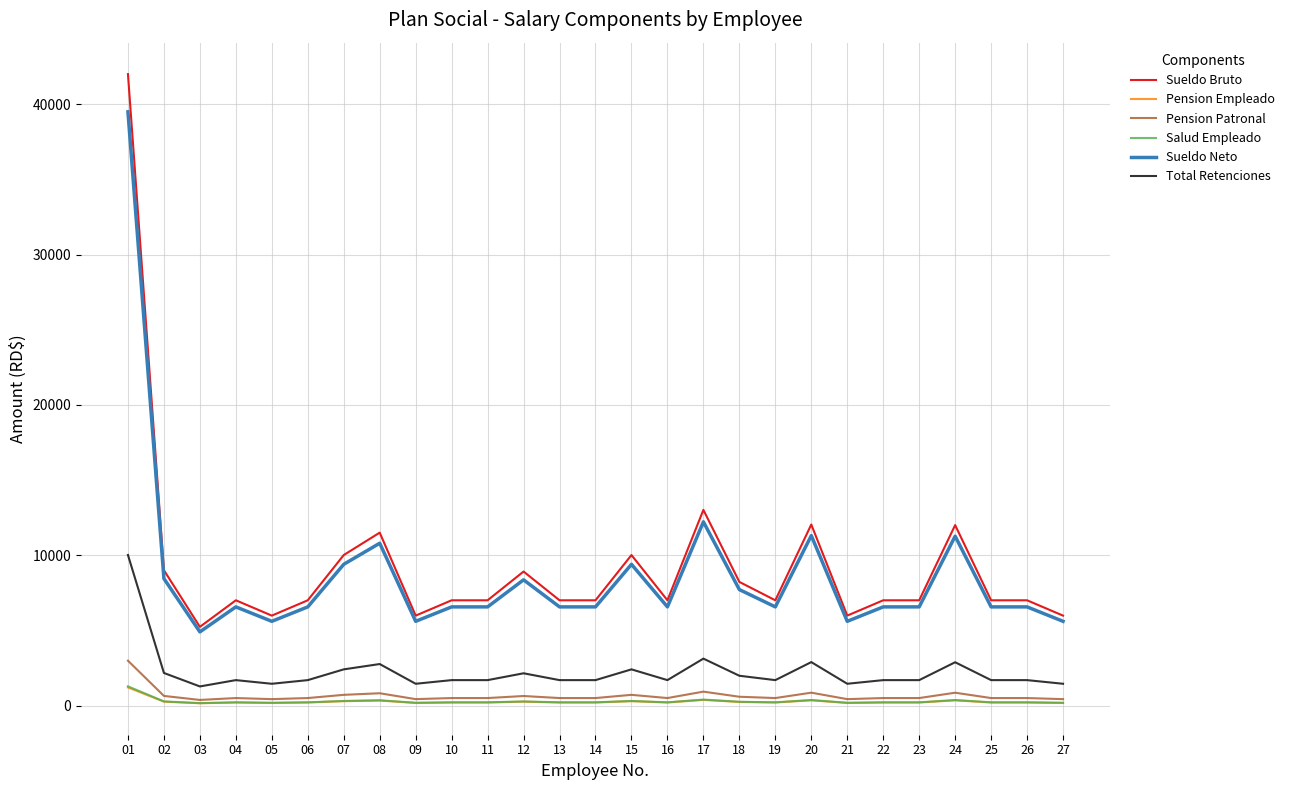

What is the total value across all series at 03?

12080.8